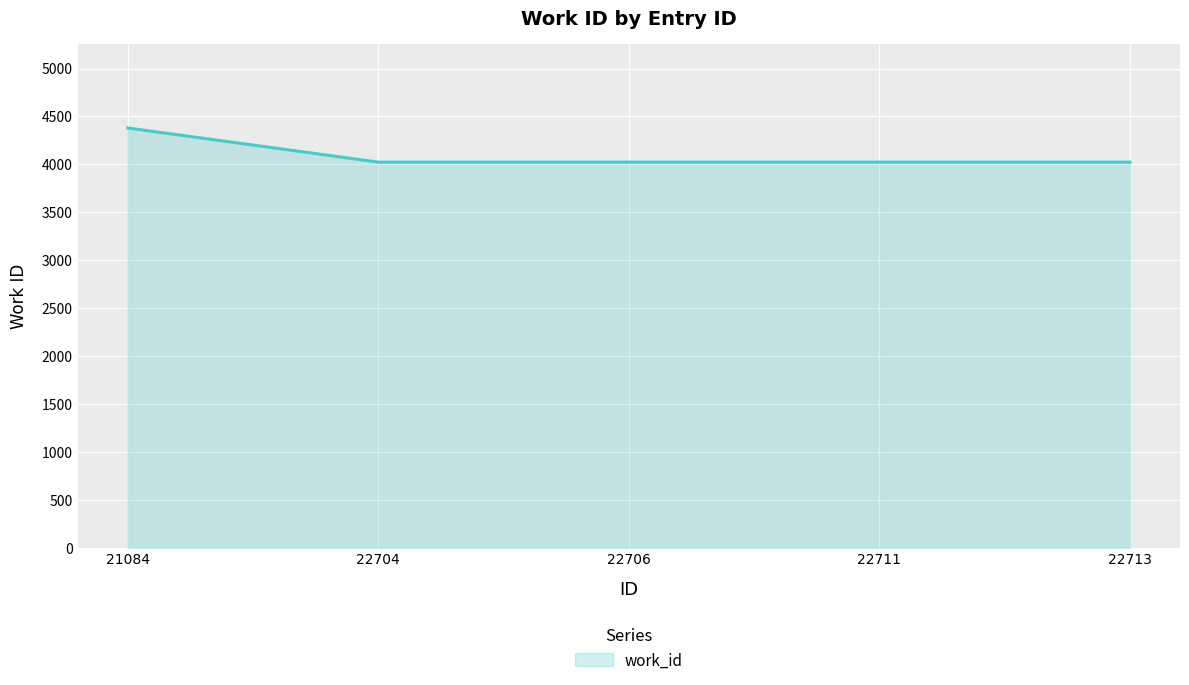

Reading left to right, transcribe all the data shown in this chart.

4380	4024	4024	4024	4024